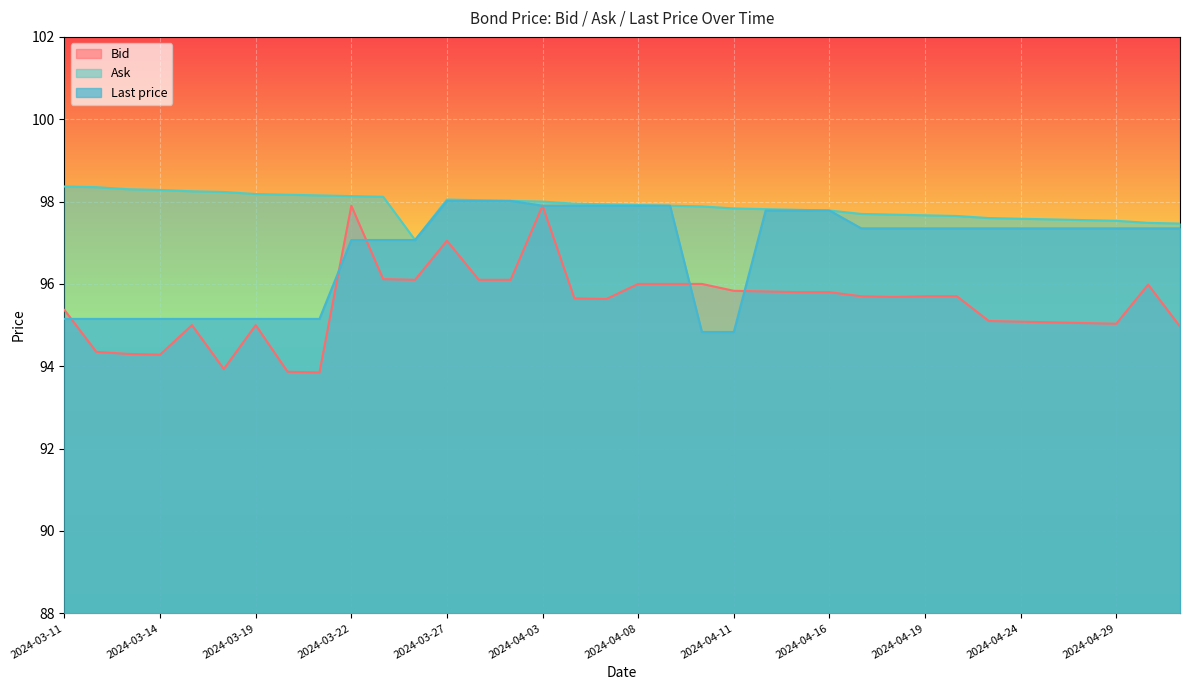

Reading left to right, extract all data points from this chart.

Bid: 2024-03-11=95.4	2024-03-12=94.3	2024-03-13=94.3	2024-03-14=94.3	2024-03-15=95.0	2024-03-18=93.9	2024-03-19=95.0	2024-03-20=93.9	2024-03-21=93.8	2024-03-22=97.9	2024-03-25=96.1	2024-03-26=96.1	2024-03-27=97.0	2024-03-28=96.1	2024-04-02=96.1	2024-04-03=97.9	2024-04-04=95.7	2024-04-05=95.6	2024-04-08=96.0	2024-04-09=96.0	2024-04-10=96.0	2024-04-11=95.8	2024-04-12=95.8	2024-04-15=95.8	2024-04-16=95.8	2024-04-17=95.7	2024-04-18=95.7	2024-04-19=95.7	2024-04-22=95.7	2024-04-23=95.1	2024-04-24=95.1	2024-04-25=95.1	2024-04-26=95.0	2024-04-29=95.0	2024-04-30=96.0	2024-05-02=95.0
Ask: 2024-03-11=98.4	2024-03-12=98.3	2024-03-13=98.3	2024-03-14=98.3	2024-03-15=98.2	2024-03-18=98.2	2024-03-19=98.2	2024-03-20=98.2	2024-03-21=98.2	2024-03-22=98.1	2024-03-25=98.1	2024-03-26=97.1	2024-03-27=98.0	2024-03-28=98.0	2024-04-02=98.0	2024-04-03=98.0	2024-04-04=98.0	2024-04-05=97.9	2024-04-08=97.9	2024-04-09=97.9	2024-04-10=97.9	2024-04-11=97.8	2024-04-12=97.8	2024-04-15=97.8	2024-04-16=97.8	2024-04-17=97.7	2024-04-18=97.7	2024-04-19=97.7	2024-04-22=97.7	2024-04-23=97.6	2024-04-24=97.6	2024-04-25=97.6	2024-04-26=97.5	2024-04-29=97.5	2024-04-30=97.5	2024-05-02=97.5
Last price: 2024-03-11=95.2	2024-03-12=95.2	2024-03-13=95.2	2024-03-14=95.2	2024-03-15=95.2	2024-03-18=95.2	2024-03-19=95.2	2024-03-20=95.2	2024-03-21=95.2	2024-03-22=97.1	2024-03-25=97.1	2024-03-26=97.1	2024-03-27=98.0	2024-03-28=98.0	2024-04-02=98.0	2024-04-03=97.9	2024-04-04=97.9	2024-04-05=97.9	2024-04-08=97.9	2024-04-09=97.9	2024-04-10=94.8	2024-04-11=94.8	2024-04-12=97.8	2024-04-15=97.8	2024-04-16=97.8	2024-04-17=97.3	2024-04-18=97.3	2024-04-19=97.3	2024-04-22=97.3	2024-04-23=97.3	2024-04-24=97.3	2024-04-25=97.3	2024-04-26=97.3	2024-04-29=97.3	2024-04-30=97.3	2024-05-02=97.3